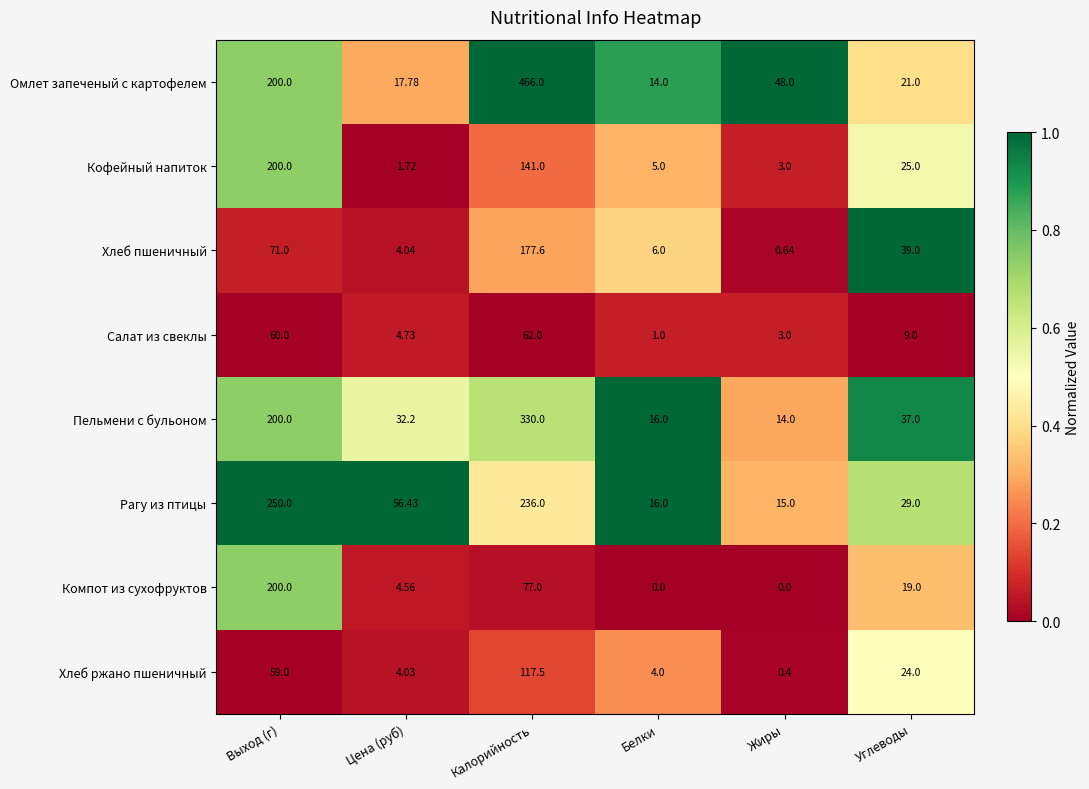

Which series has the largest total across all categories?

Омлет запеченый с картофелем